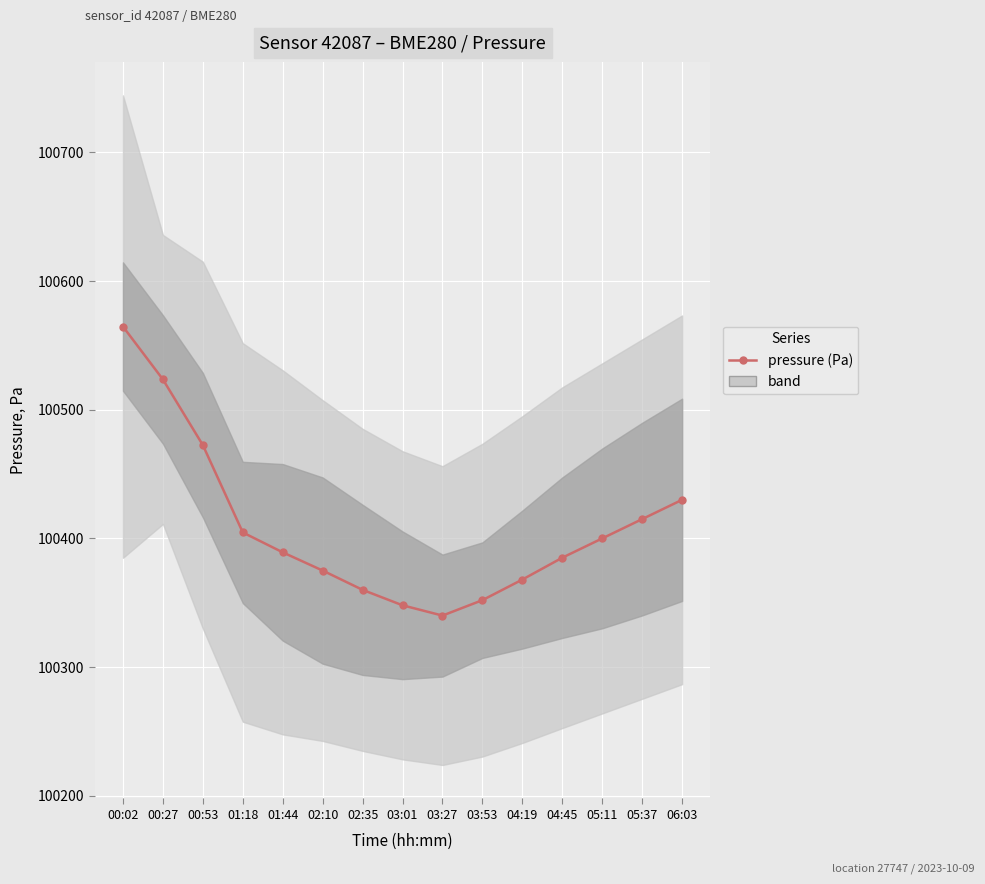

What is the difference between the maximum and minimum values?

224.7